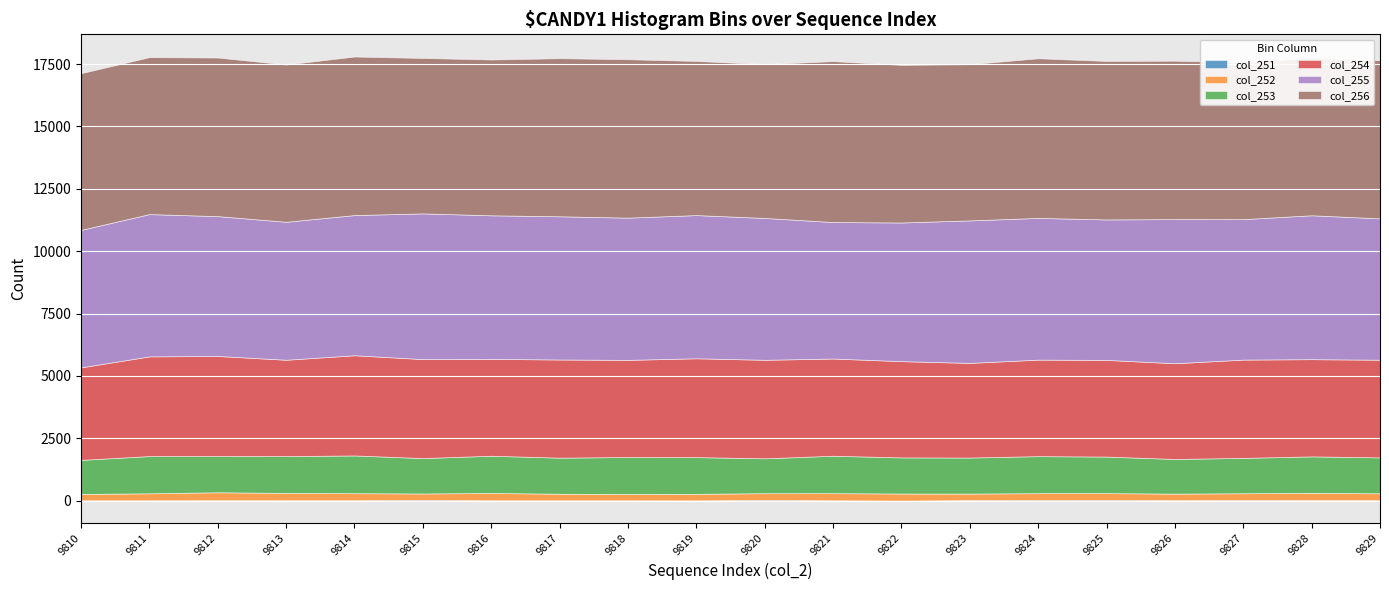

What is the average value of the col_256 series?

6309